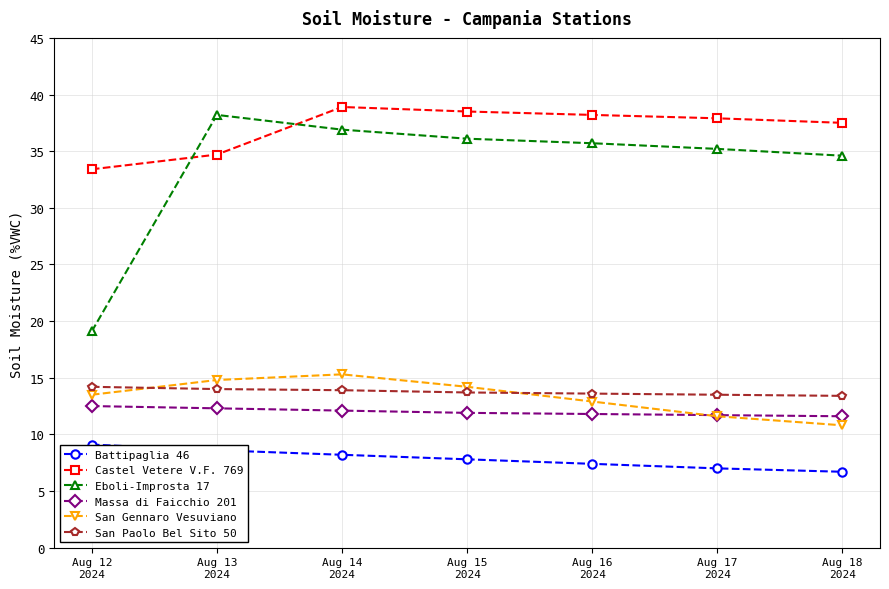

What is the minimum value shown in the chart?

6.7